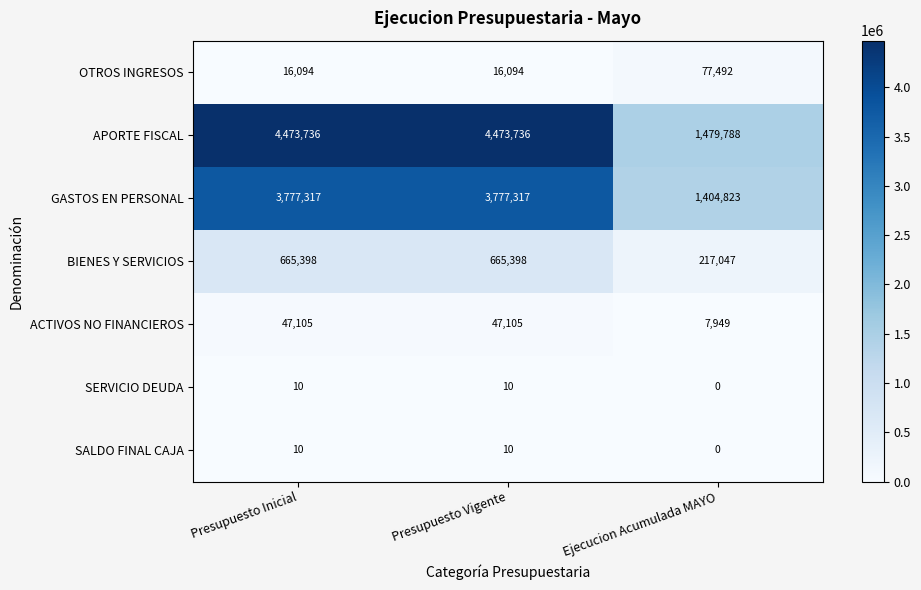

Which series has the largest range (max minus min)?

APORTE FISCAL